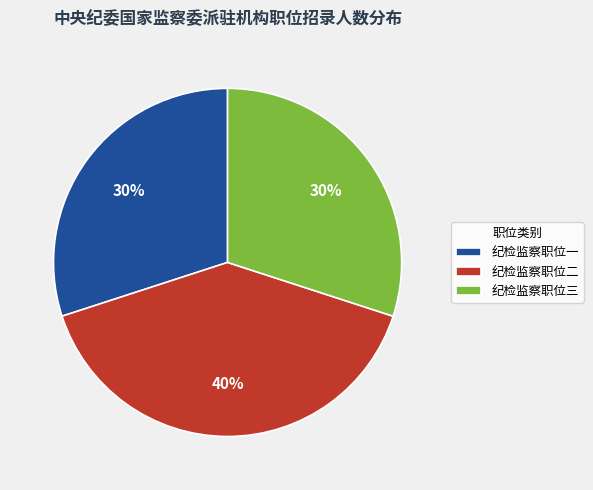

Do 纪检监察职位三 and 纪检监察职位一 together represent more than half of the pie?

Yes